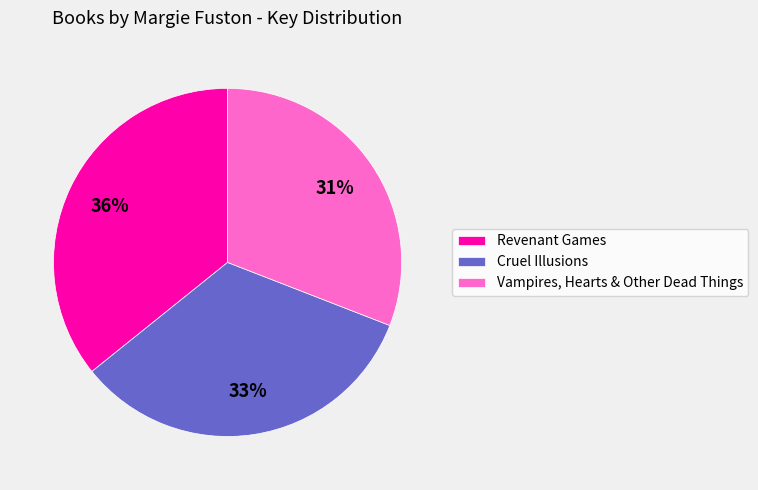

To the nearest percent, what is the difference between the largest and smallest slice percentages?

5%